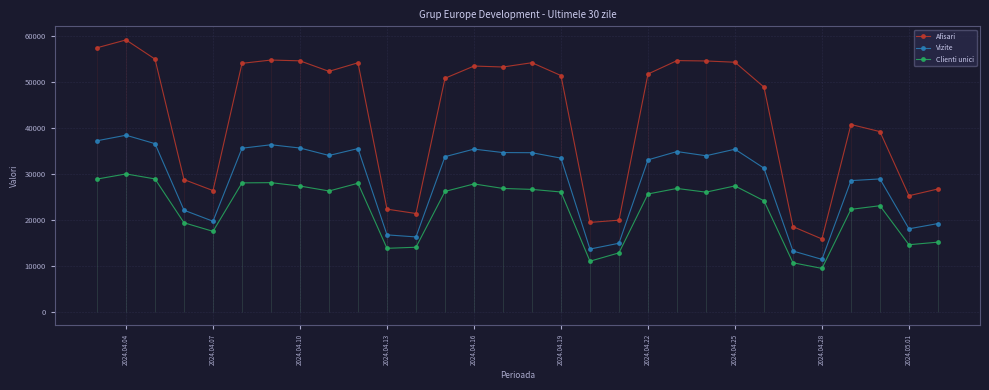

What value does the Vizite series have at 2024.04.25?

35363